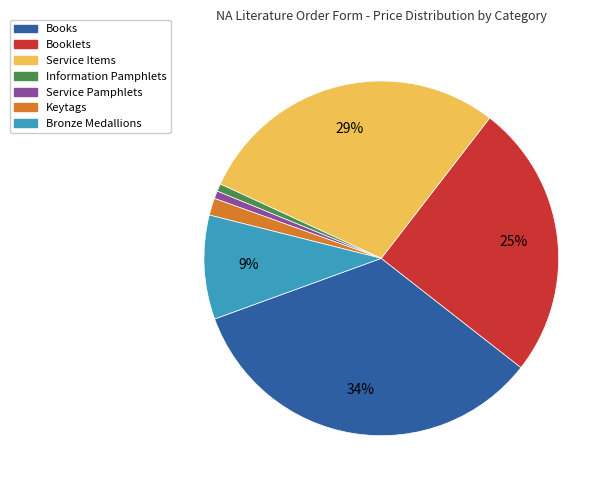

To the nearest percent, what is the difference between the Service Pamphlets and Keytags slice percentages?

1%